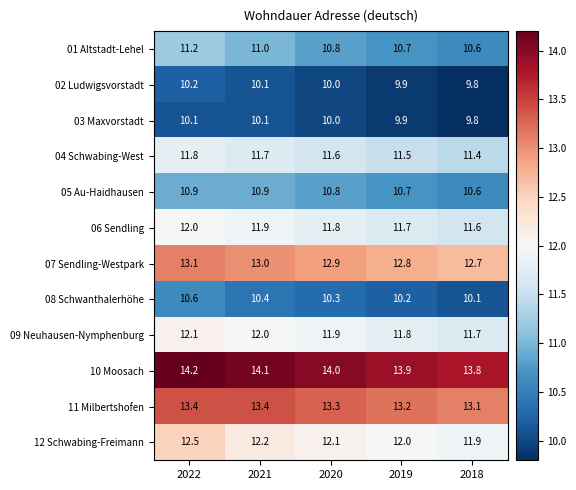

What is the difference between the highest and lowest values at 2022?

4.1